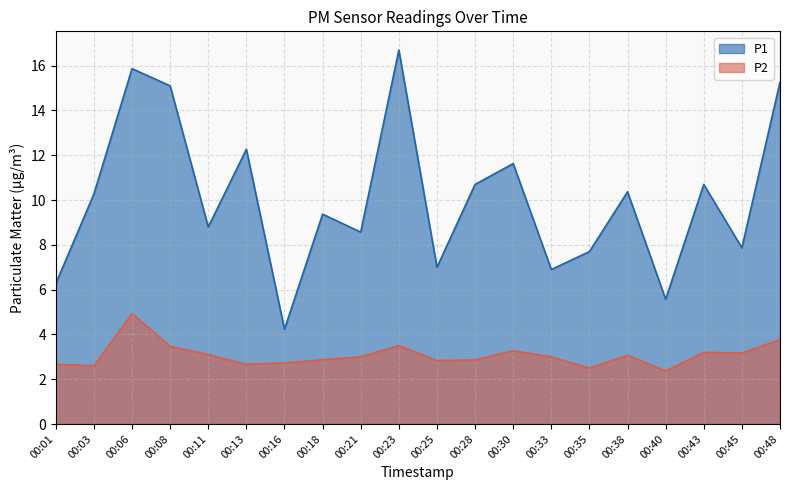

Does the chart display data point markers on the line(s)?

No